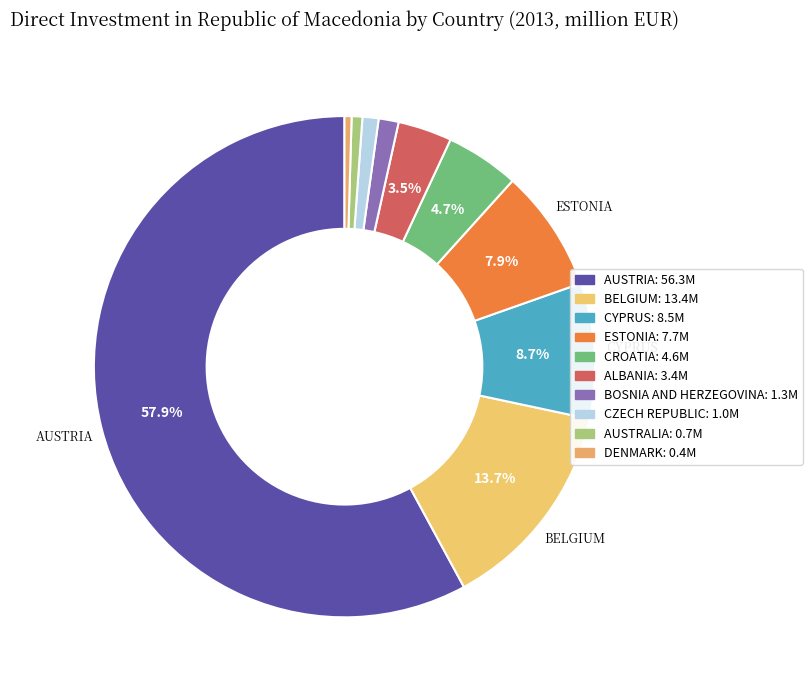

How many segments does this pie chart have?

10